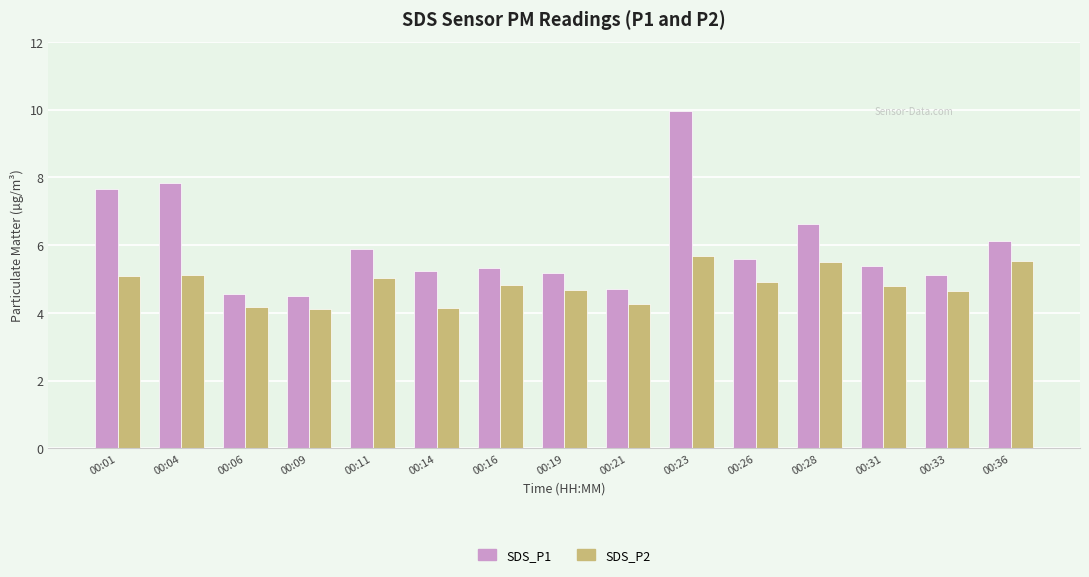

Rank the series by their maximum value, from lowest to highest.

SDS_P2, SDS_P1